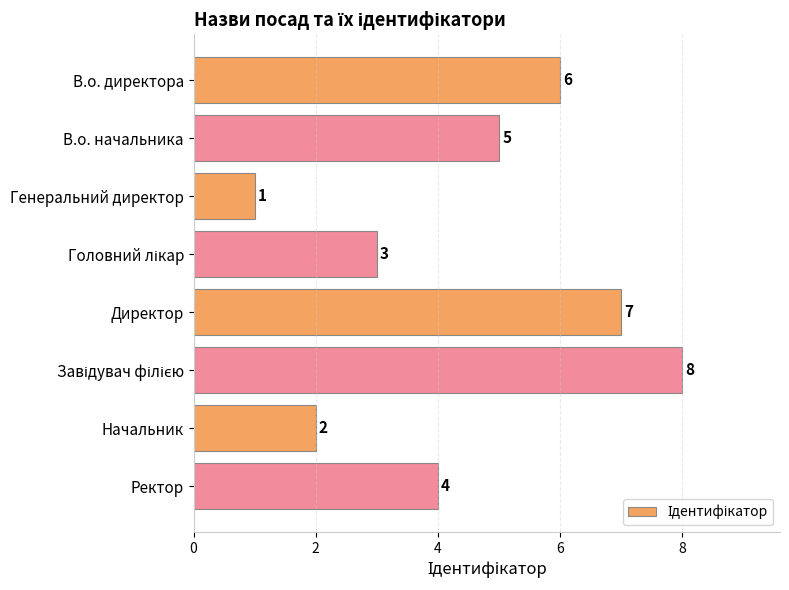

At which category does the chart reach its minimum across all series?

Генеральний директор